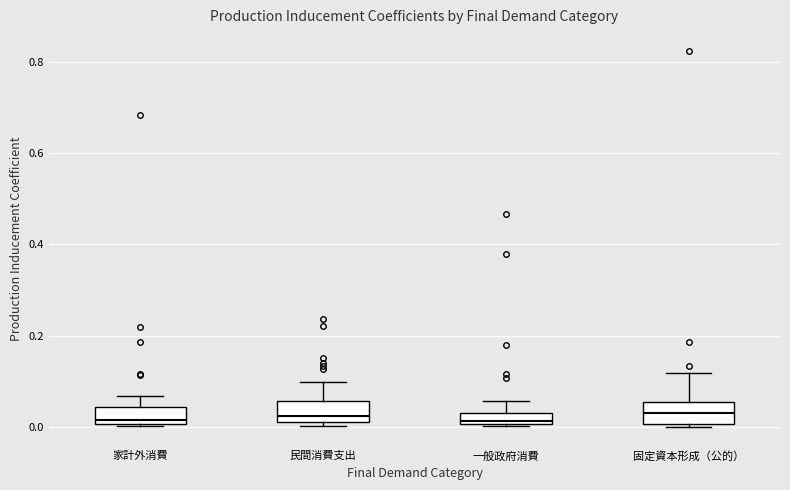

Where is the upper edge of the box for 一般政府消費 on the y-axis? The values are not printed on the chart, so give them approximately, as read against the axis.

0.02